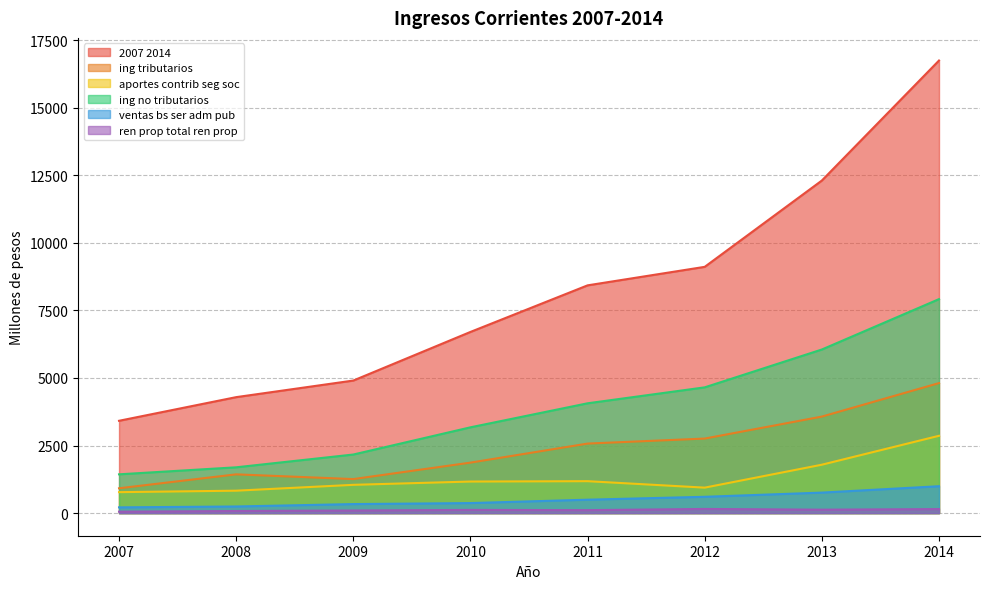

At which category does ing_corr_aportes_contrib_seg_soc_2007_2014 reach its first local valley?

2012